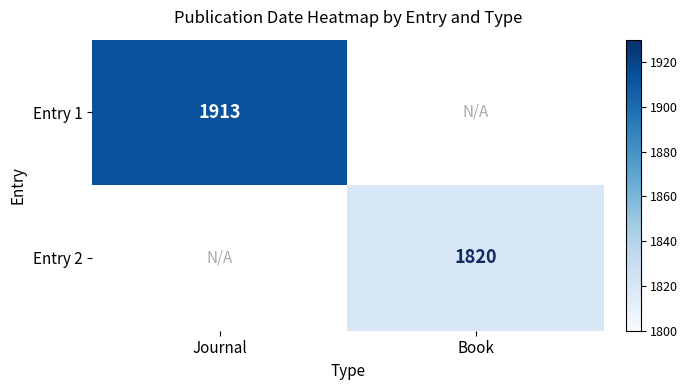

The value of Entry 2 at Book is 3127. True or false?

False